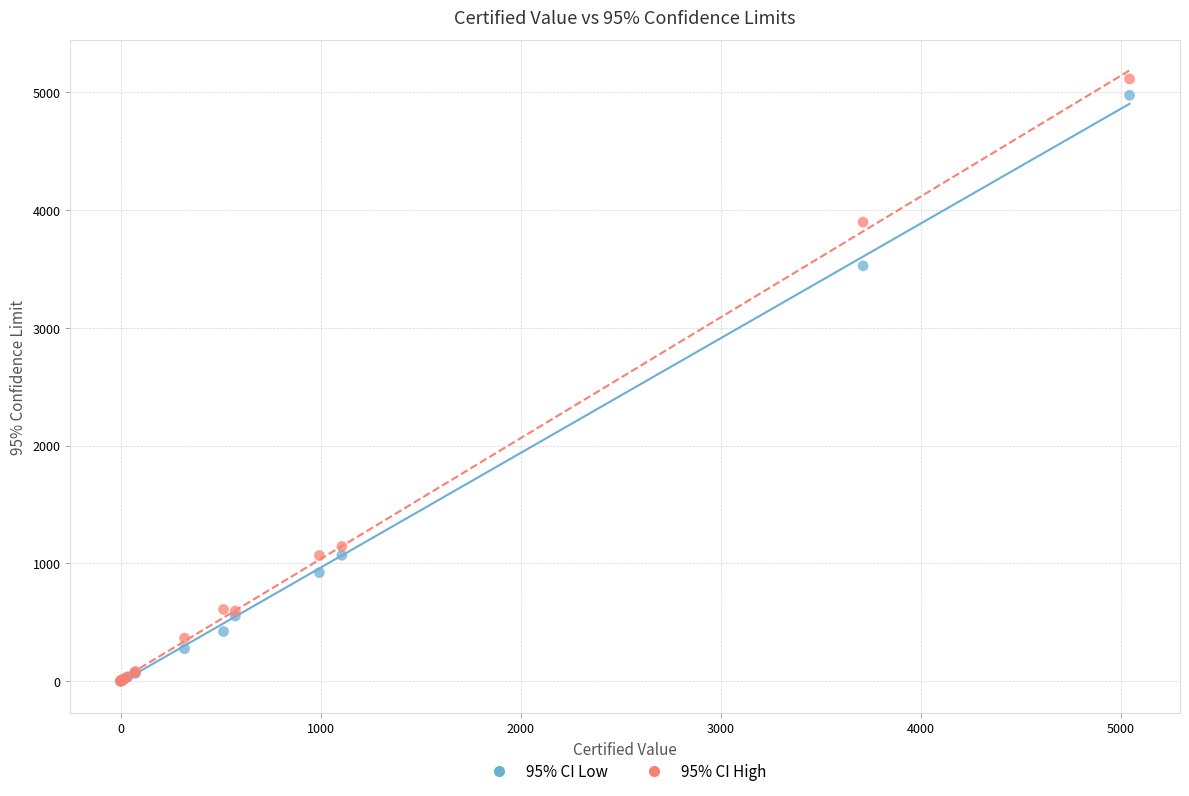

Which series has the largest Y range (max minus min)?

95% CI High